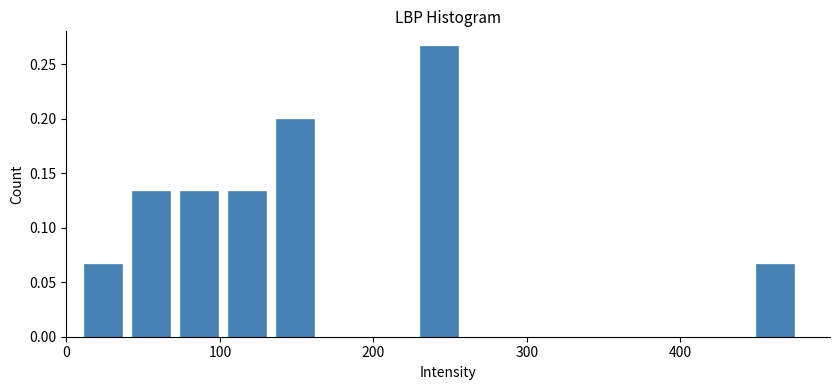

Read against the x-axis, roughly where is the centre of the tallest bar?

240